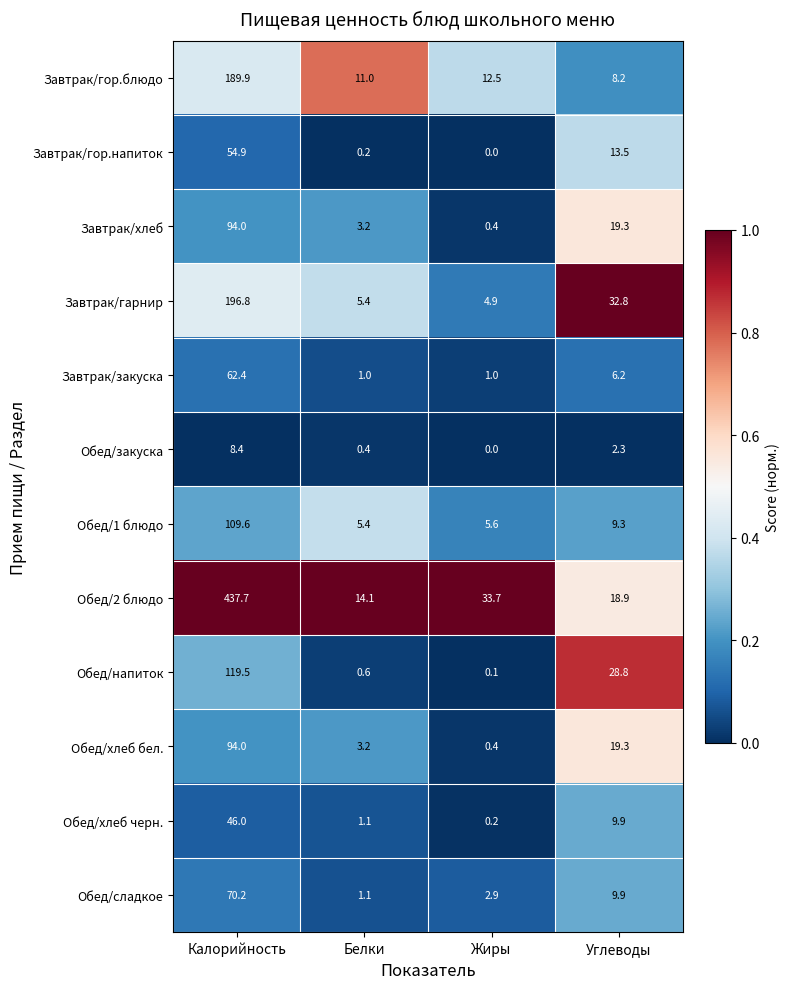

Is it true that Обед/хлеб черн. equals 22.8 at Калорийность?

False